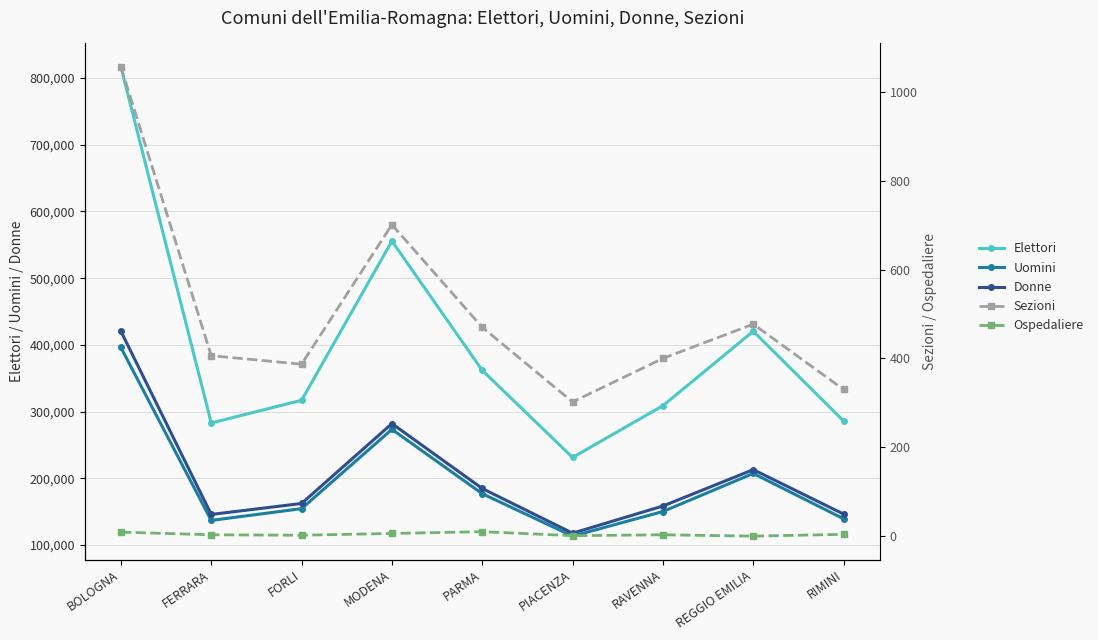

True or false: Ospedaliere and Uomini cross at least once.

False